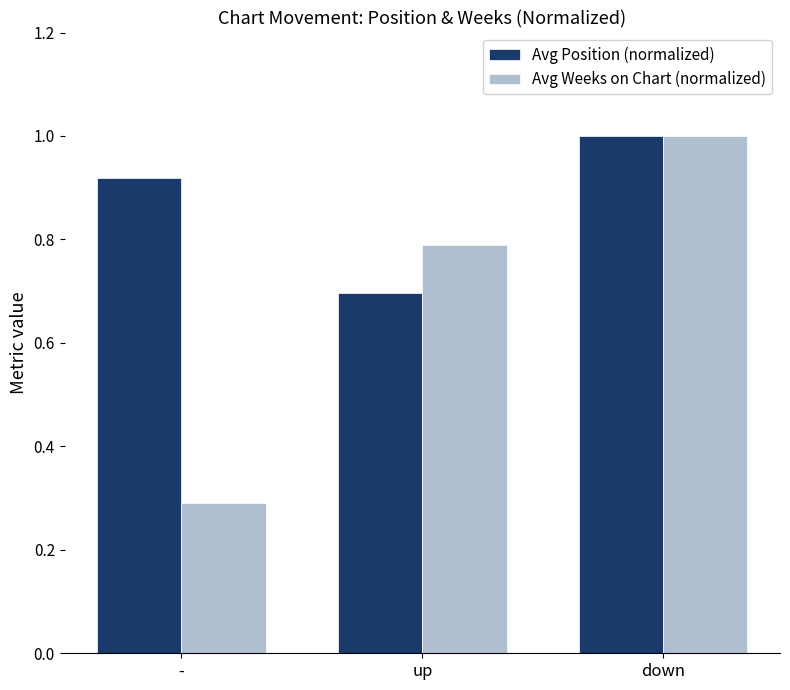

At which label does Avg Position (normalized) reach its peak?

down